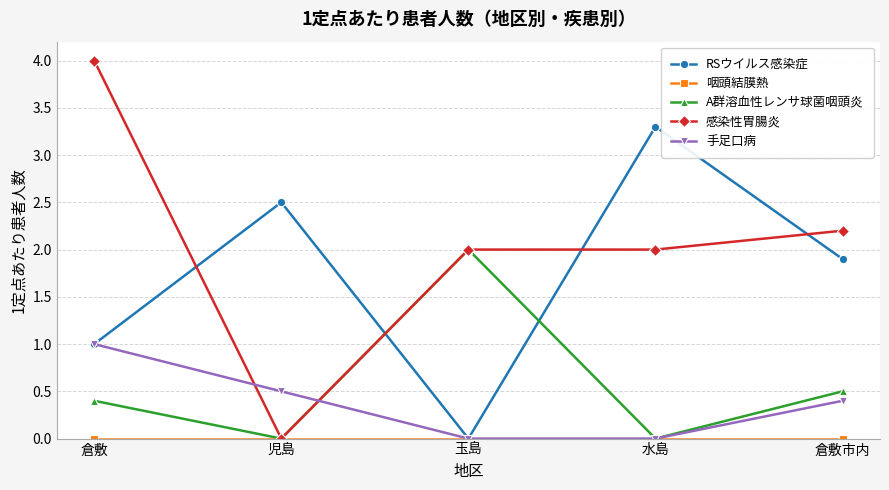

How many interior local peaks does the A群溶血性レンサ球菌咽頭炎 series have?

1